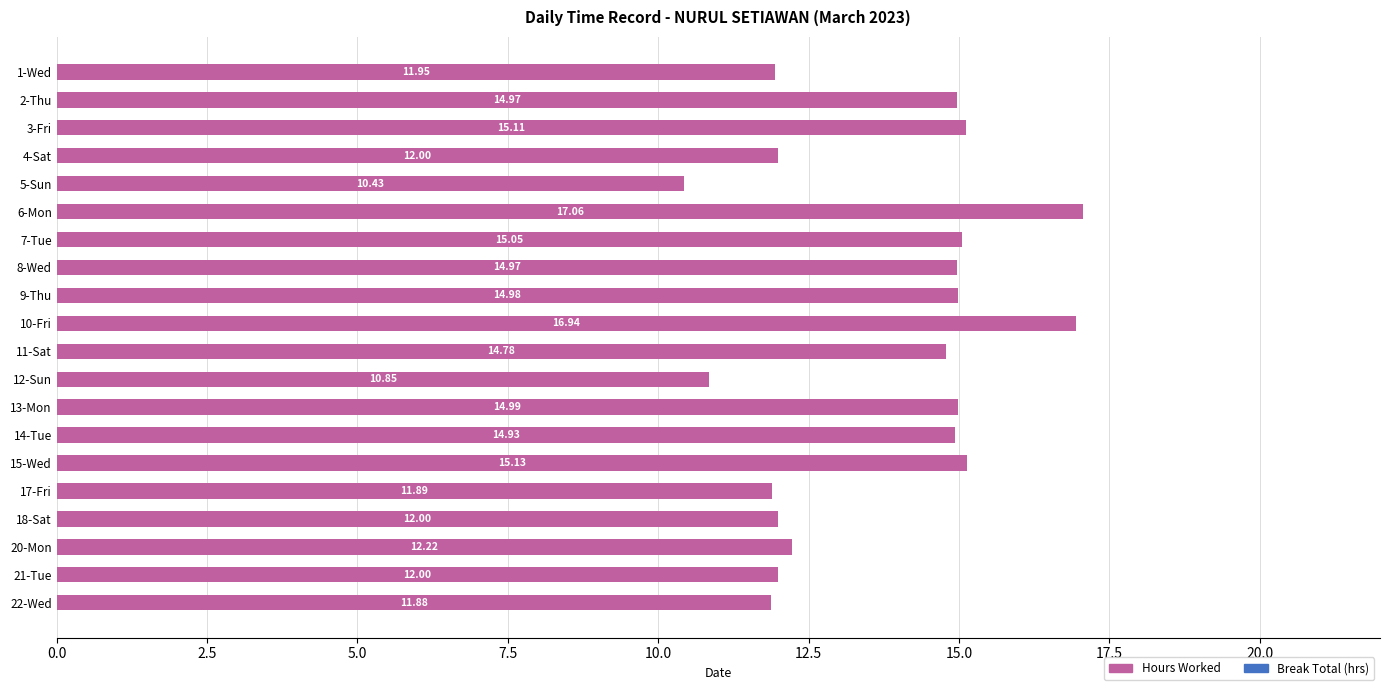

What is the difference between the maximum and minimum values?

6.6